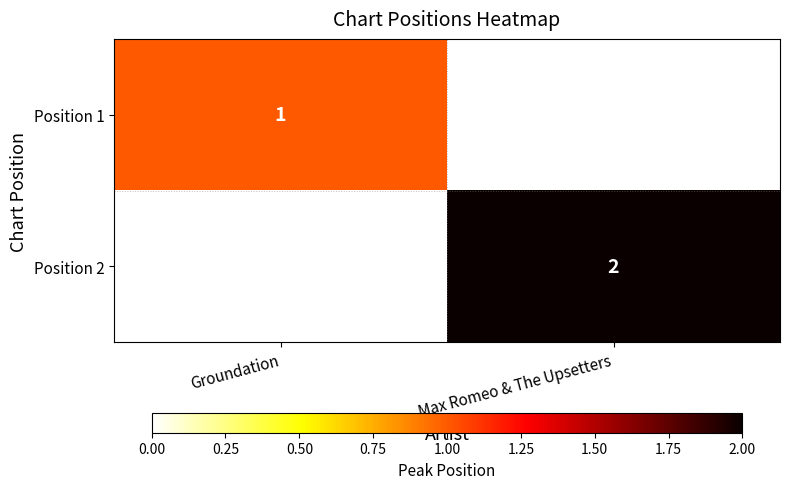

The value of Position 2 at Max Romeo & The Upsetters is 0.5. True or false?

False